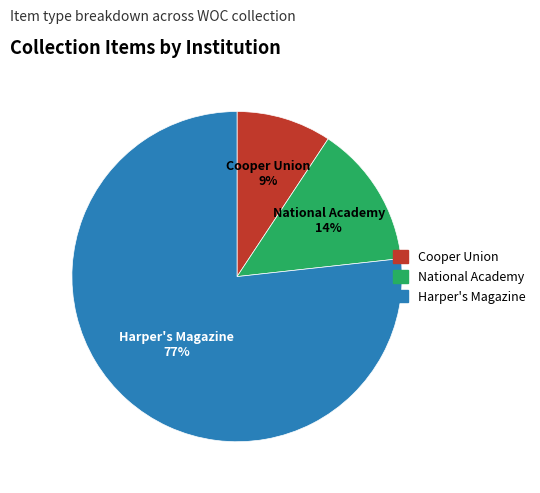

Count the number of slices in the pie.

3